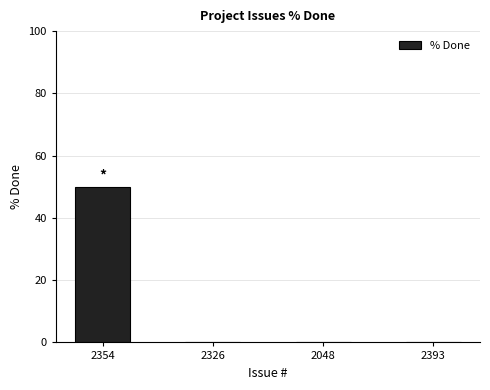

Reading right to left, list all the values displayed in this chart.

0	0	0	50